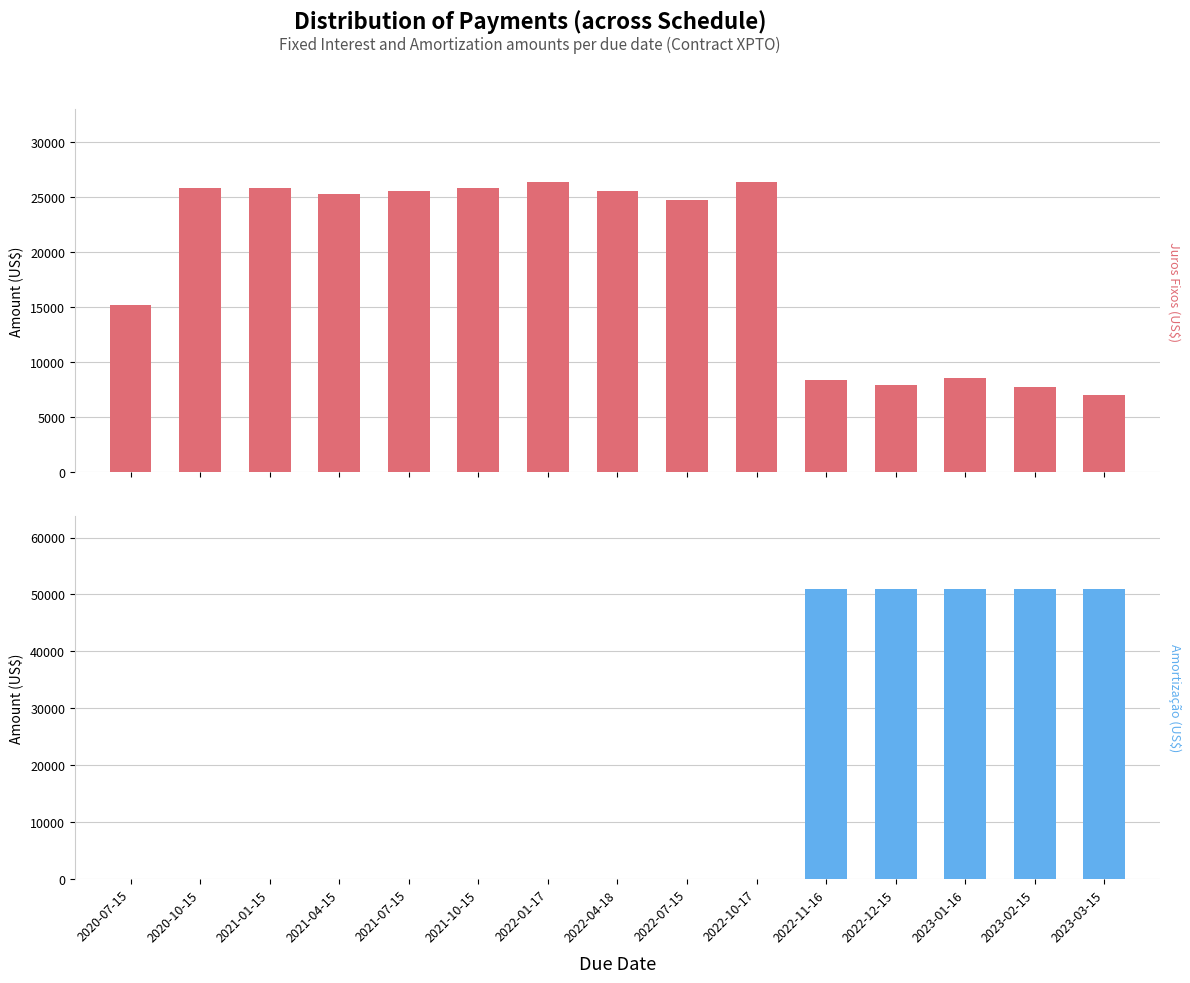

Reading left to right, extract all data points from this chart.

Juros Fixos (US$): 2020-07-15=15154.8	2020-10-15=25819.2	2021-01-15=25819.2	2021-04-15=25257.9	2021-07-15=25538.6	2021-10-15=25819.2	2022-01-17=26380.5	2022-04-18=25538.6	2022-07-15=24696.6	2022-10-17=26380.5	2022-11-16=8419.3	2022-12-15=7935.2	2023-01-16=8531.6	2023-02-15=7787.9	2023-03-15=7072.2
Amortização (US$): 2020-07-15=0.0	2020-10-15=0.0	2021-01-15=0.0	2021-04-15=0.0	2021-07-15=0.0	2021-10-15=0.0	2022-01-17=0.0	2022-04-18=0.0	2022-07-15=0.0	2022-10-17=0.0	2022-11-16=51026.1	2022-12-15=51026.1	2023-01-16=51026.1	2023-02-15=51026.1	2023-03-15=51026.1